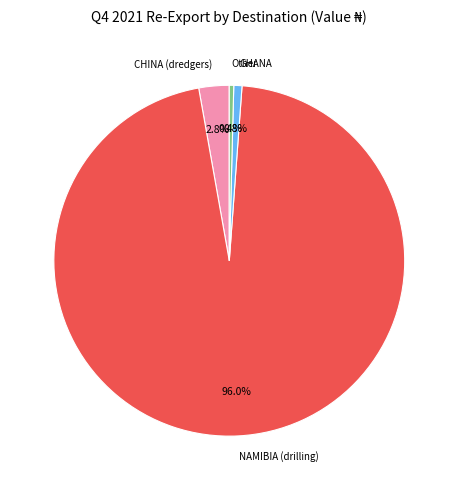

Which category has the biggest portion of the pie?

NAMIBIA (drilling)